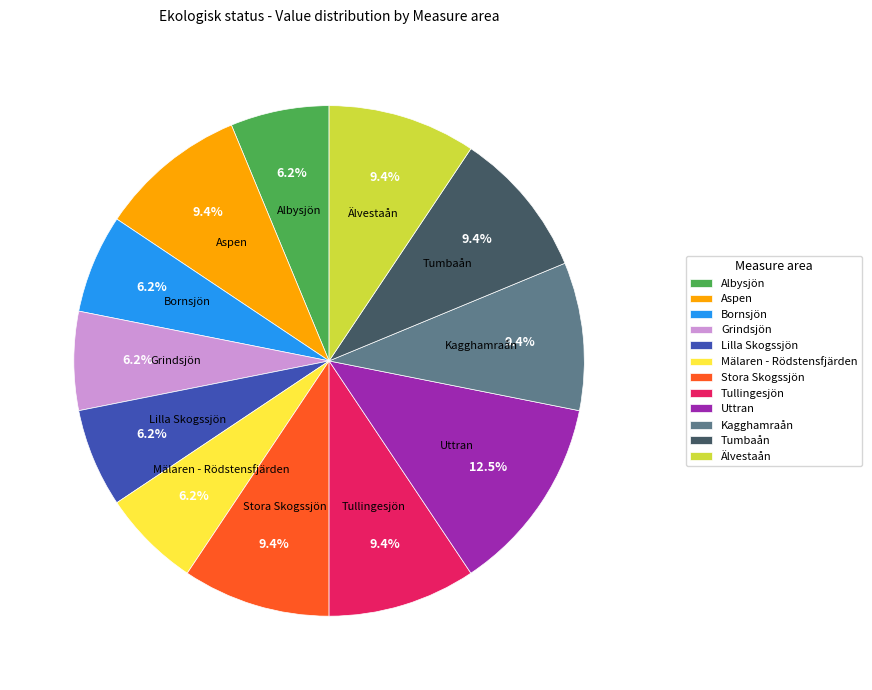

What percentage is the Lilla Skogssjön slice, to the nearest percent?

6%